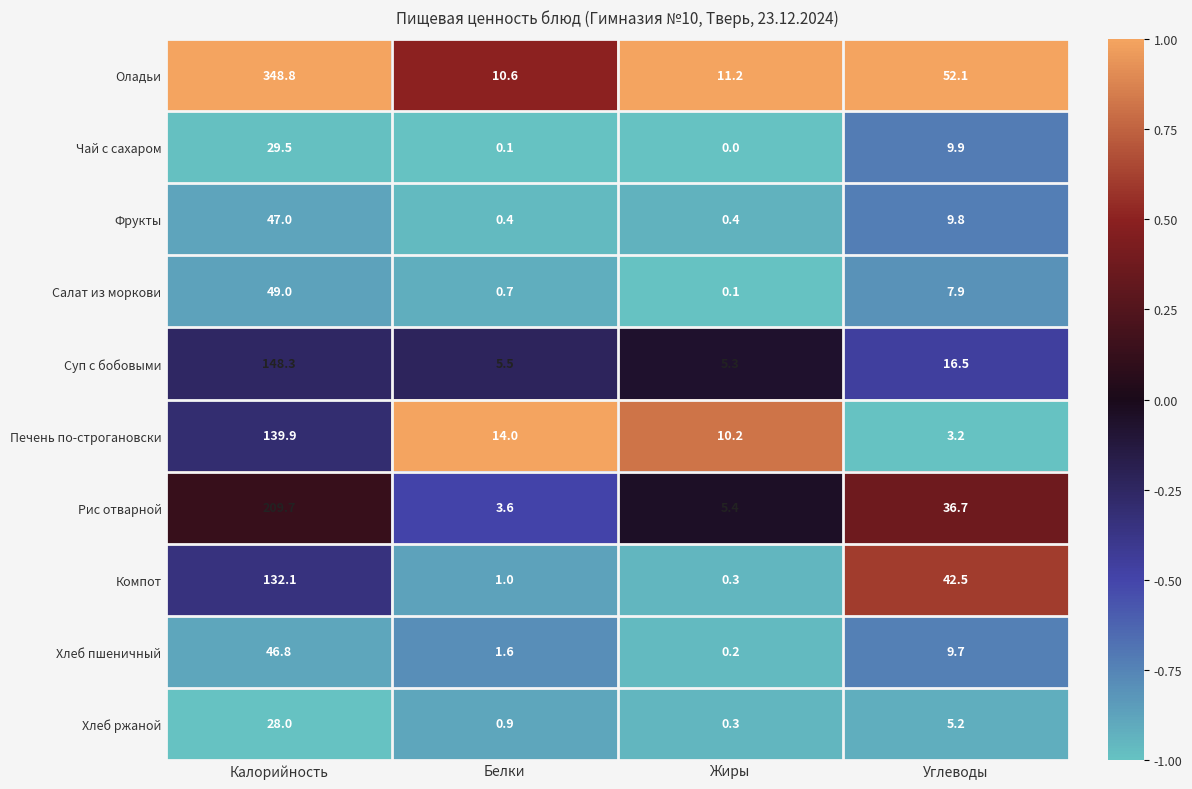

List the series in order of their peak value, lowest first.

Хлеб ржаной, Чай с сахаром, Хлеб пшеничный, Фрукты, Салат из моркови, Компот, Печень по-строгановски, Суп с бобовыми, Рис отварной, Оладьи